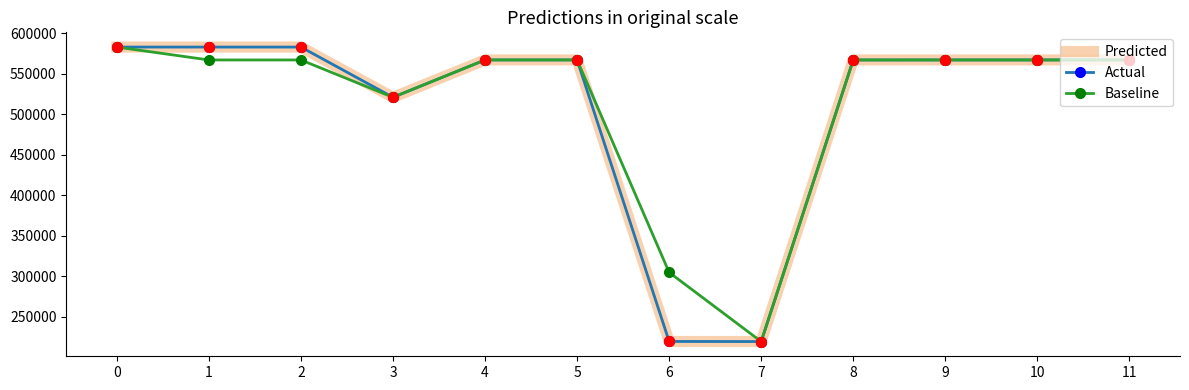

At how many categories does at least one series exceed 287884?

11